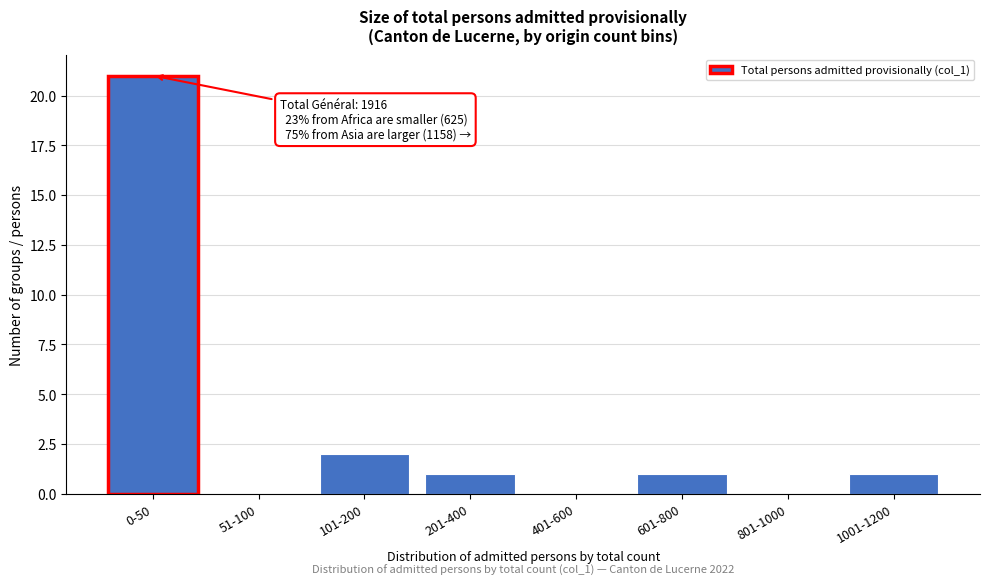

Reading left to right, transcribe all the data shown in this chart.

0-50=21	51-100=0	101-200=2	201-400=1	401-600=0	601-800=1	801-1000=0	1001-1200=1